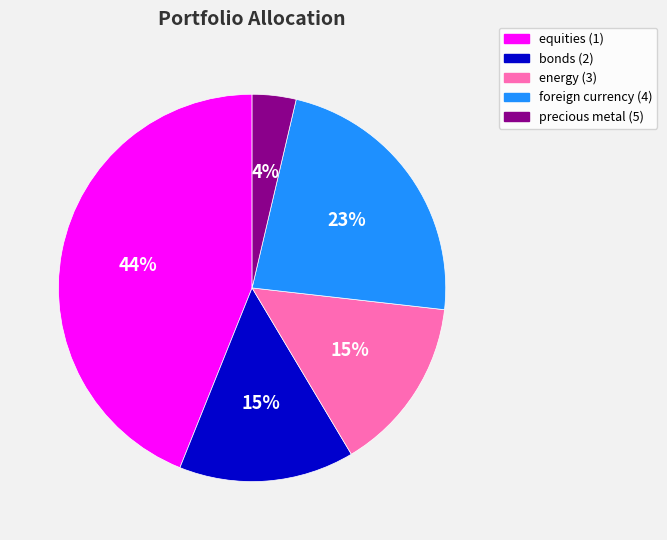

The energy (3) slice represents 15% of the pie. True or false?

True